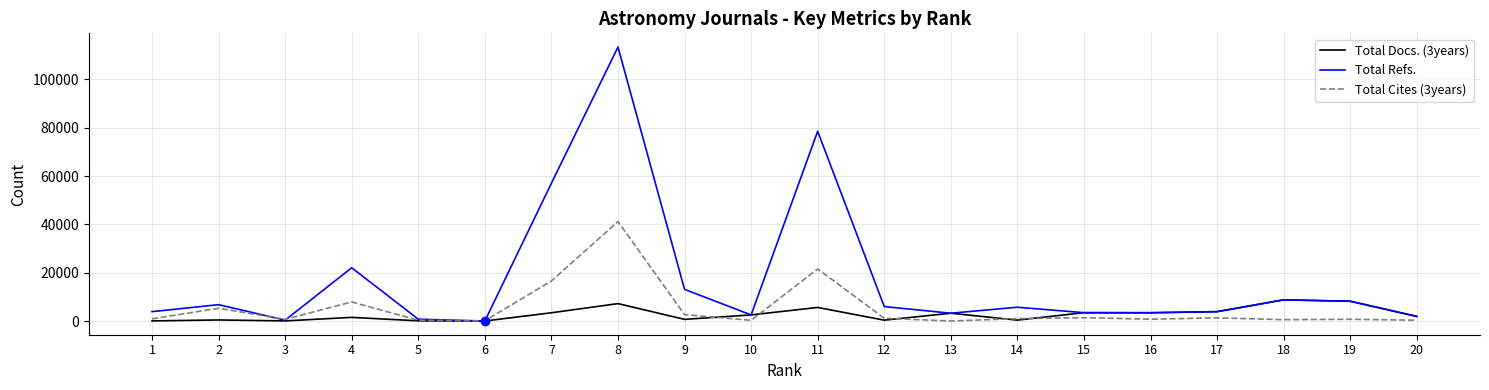

List the series in order of their overall mean, highest first.

Total Refs., Total Cites (3years), Total Docs. (3years)